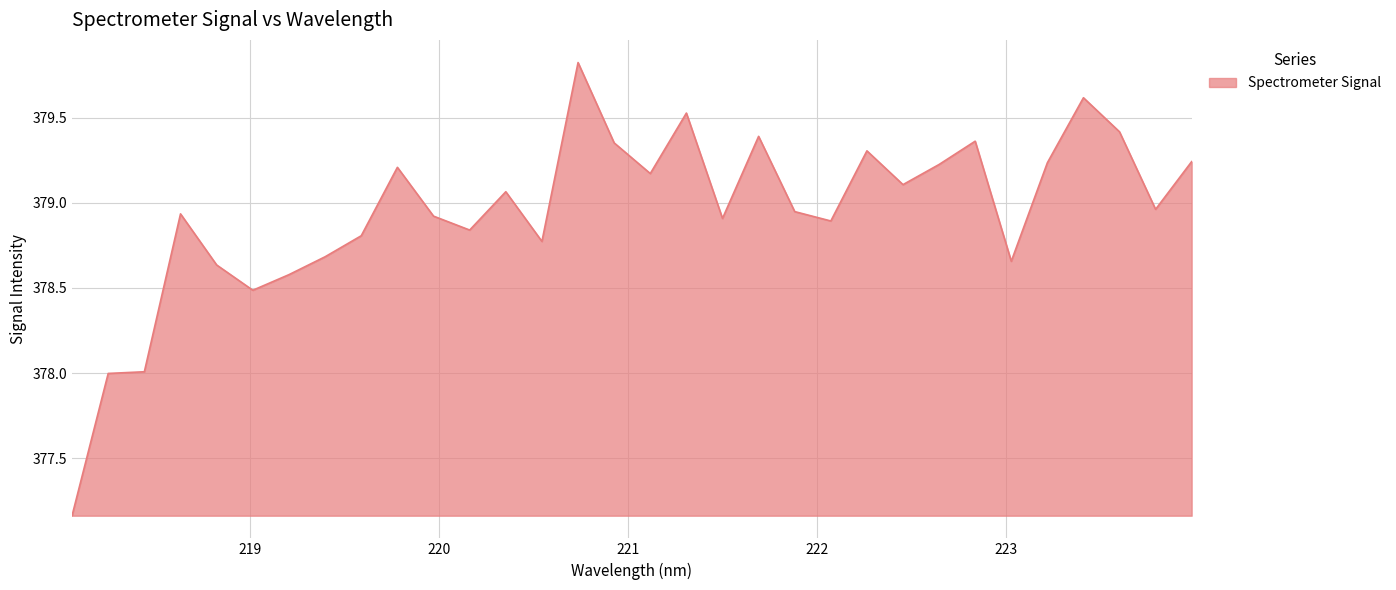

What is the difference between the maximum and minimum values?

2.7